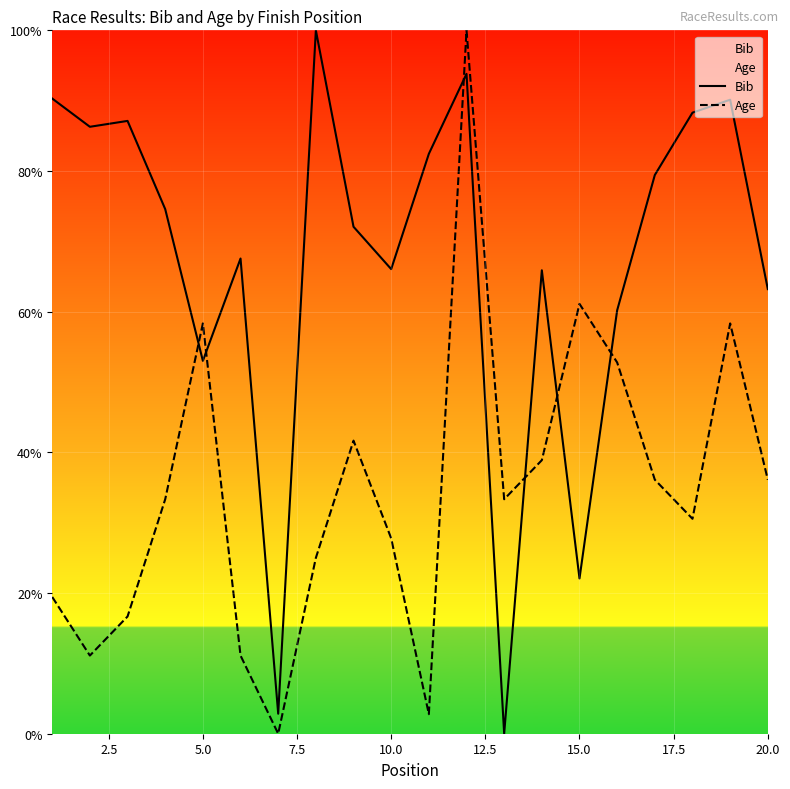

Where is Bib nearest to the value 50?

5.0